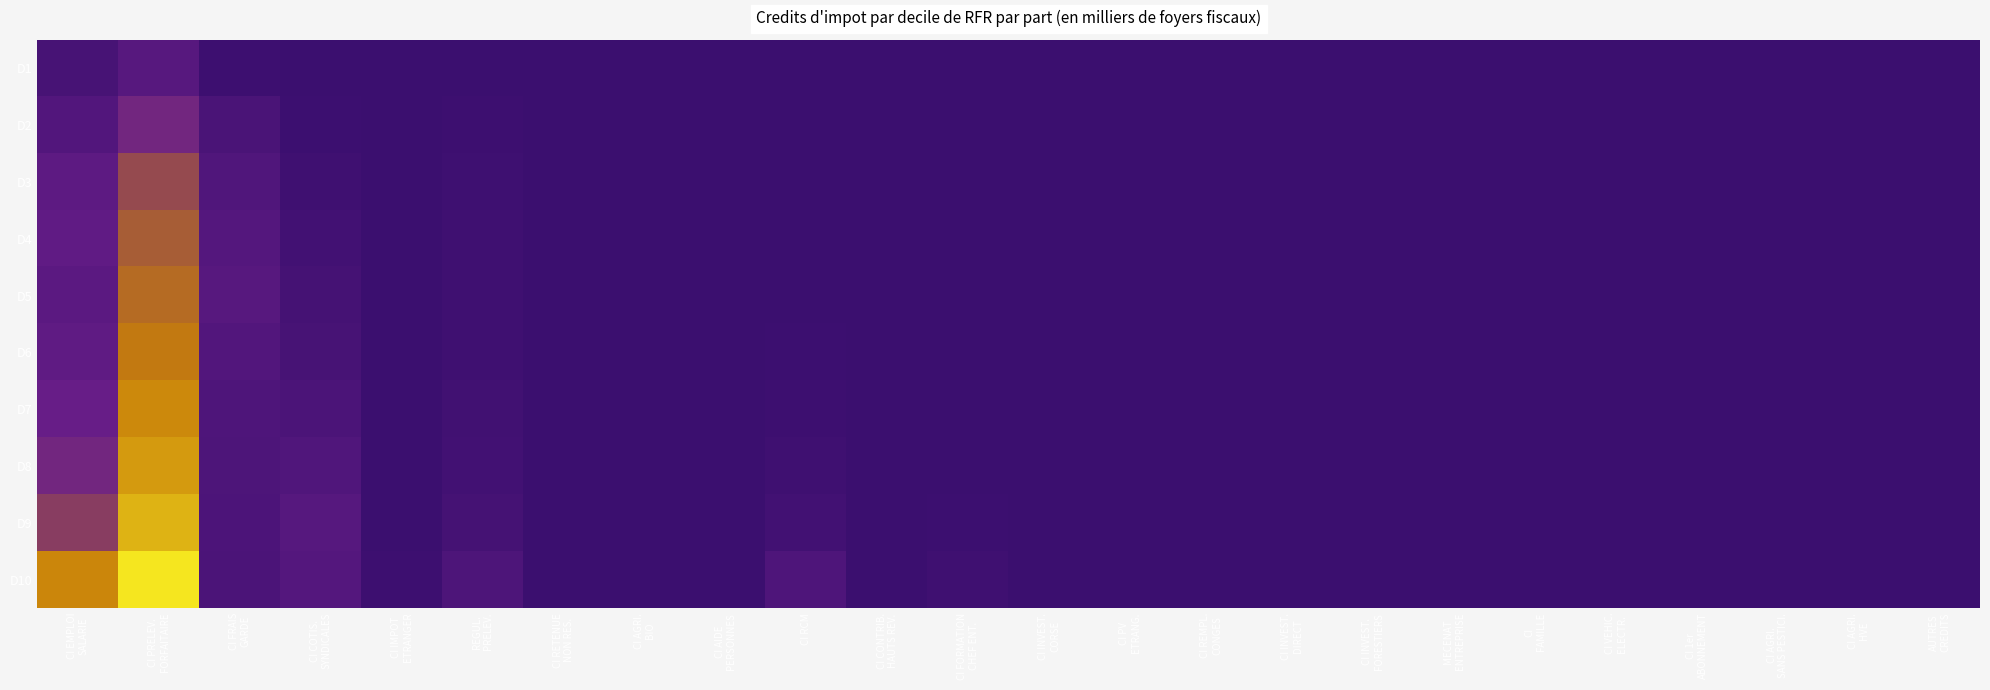

What is the difference between the highest and lowest values at AUTRES
CREDITS?

3.9